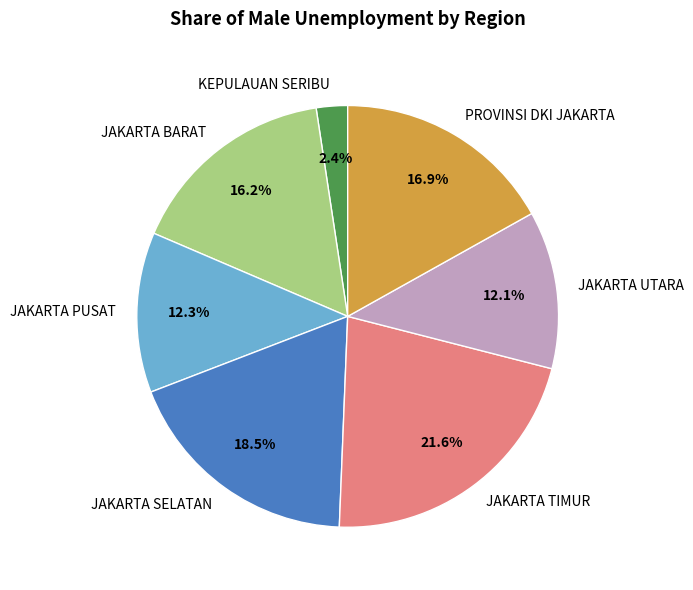

To the nearest percent, what is the average slice percentage?

14%